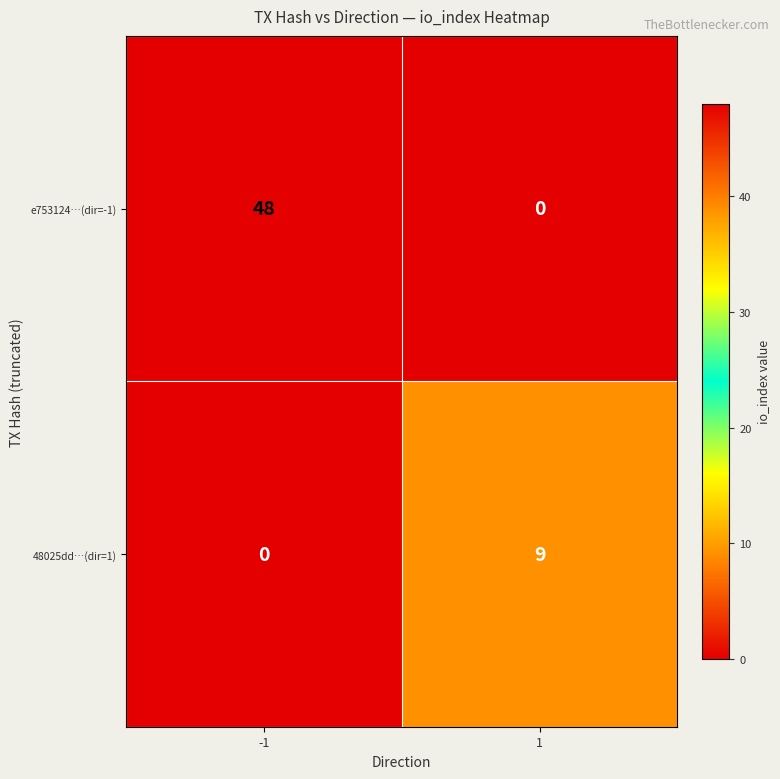

What is the highest value of the 48025dd…(dir=1) series?

9